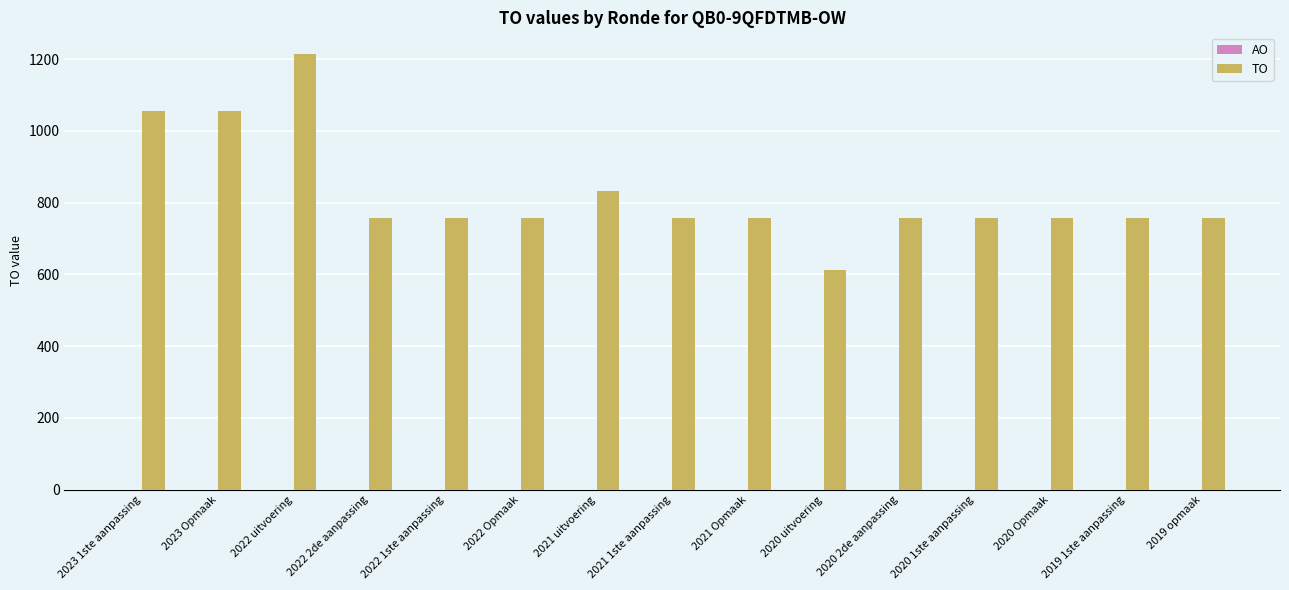

How many bars are there in total?

15